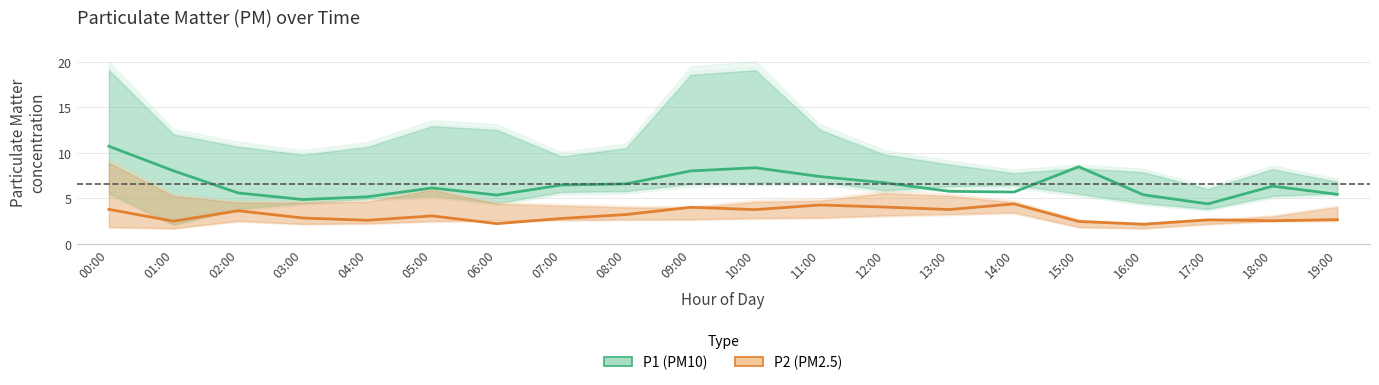

What are all the series names shown in the legend?

P1 (PM10), P2 (PM2.5)